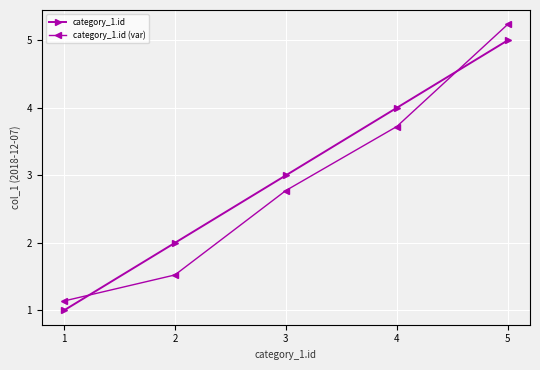

True or false: category_1.id (var) and category_1.id intersect in this chart.

True